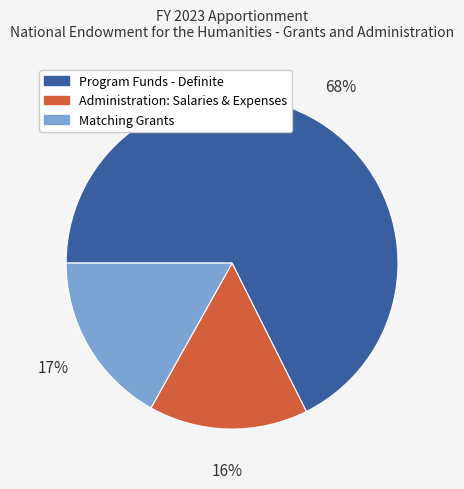

Count the number of slices in the pie.

3